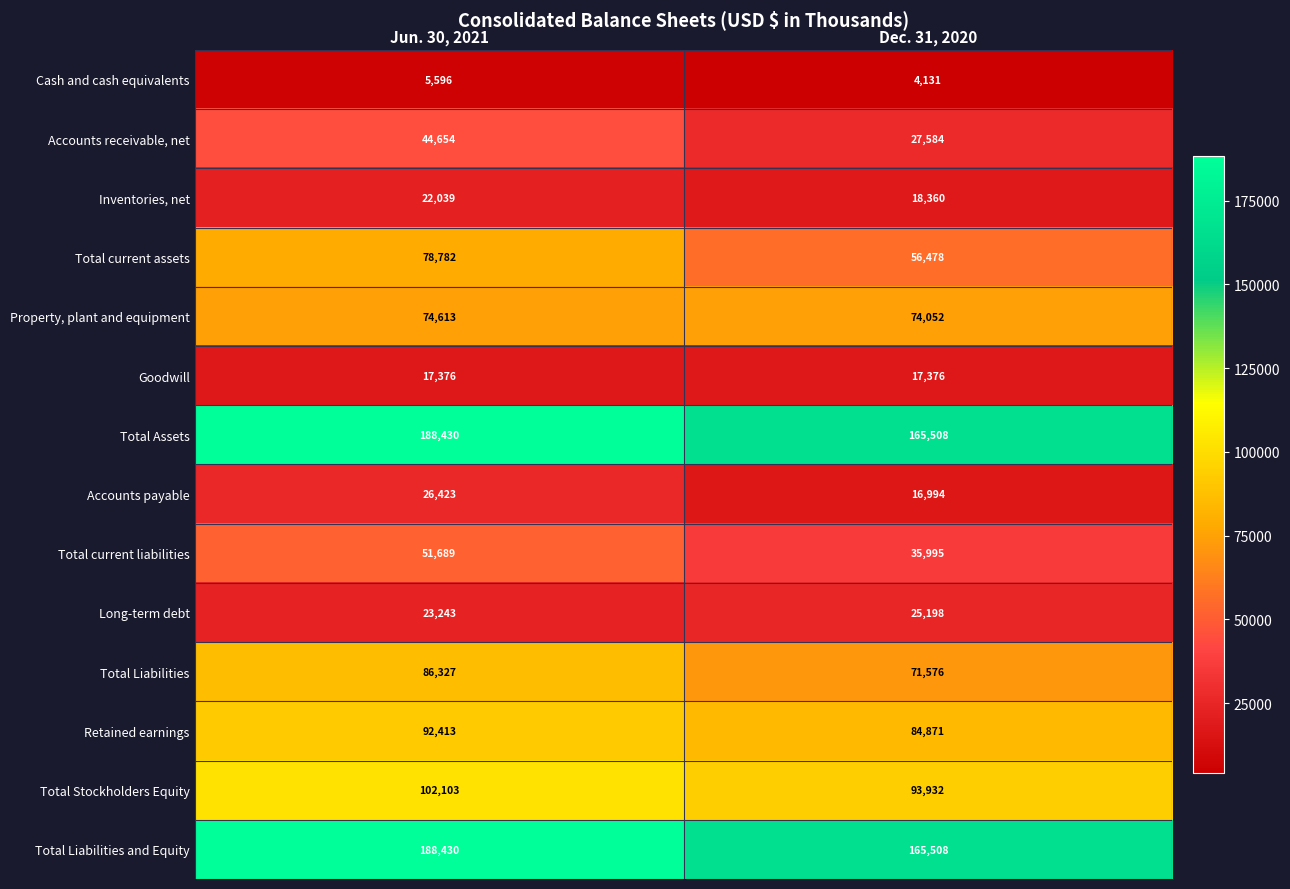

Is it true that Retained earnings equals 61207 at Jun. 30, 2021?

False